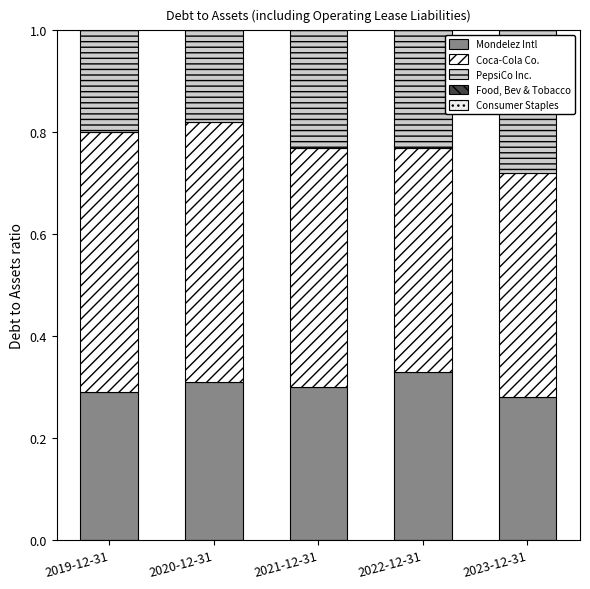

How many categories are shown in the chart?

5